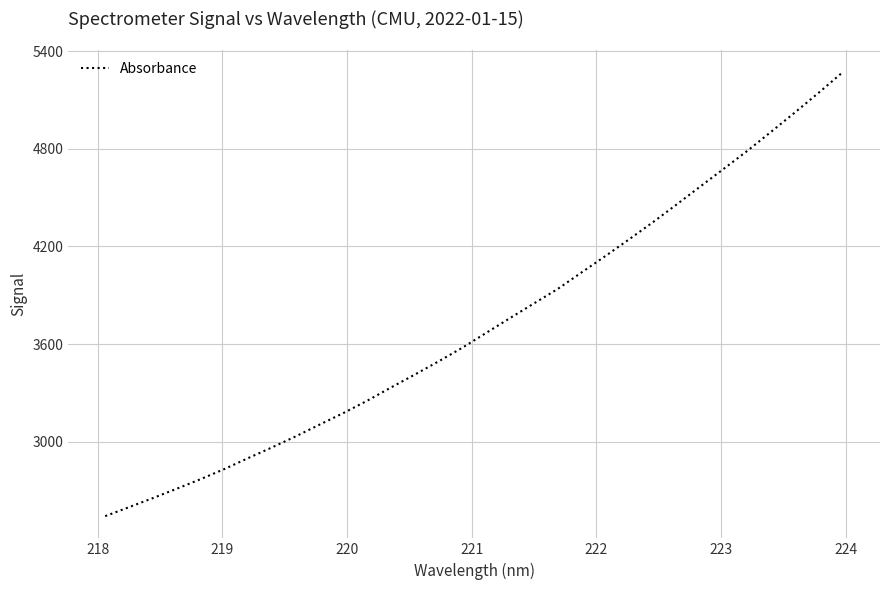

What is the smallest value displayed?

2542.6